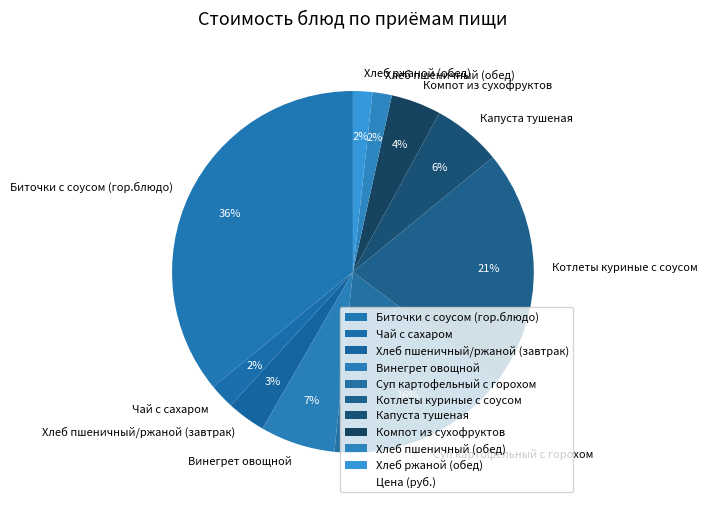

Count the number of slices in the pie.

10